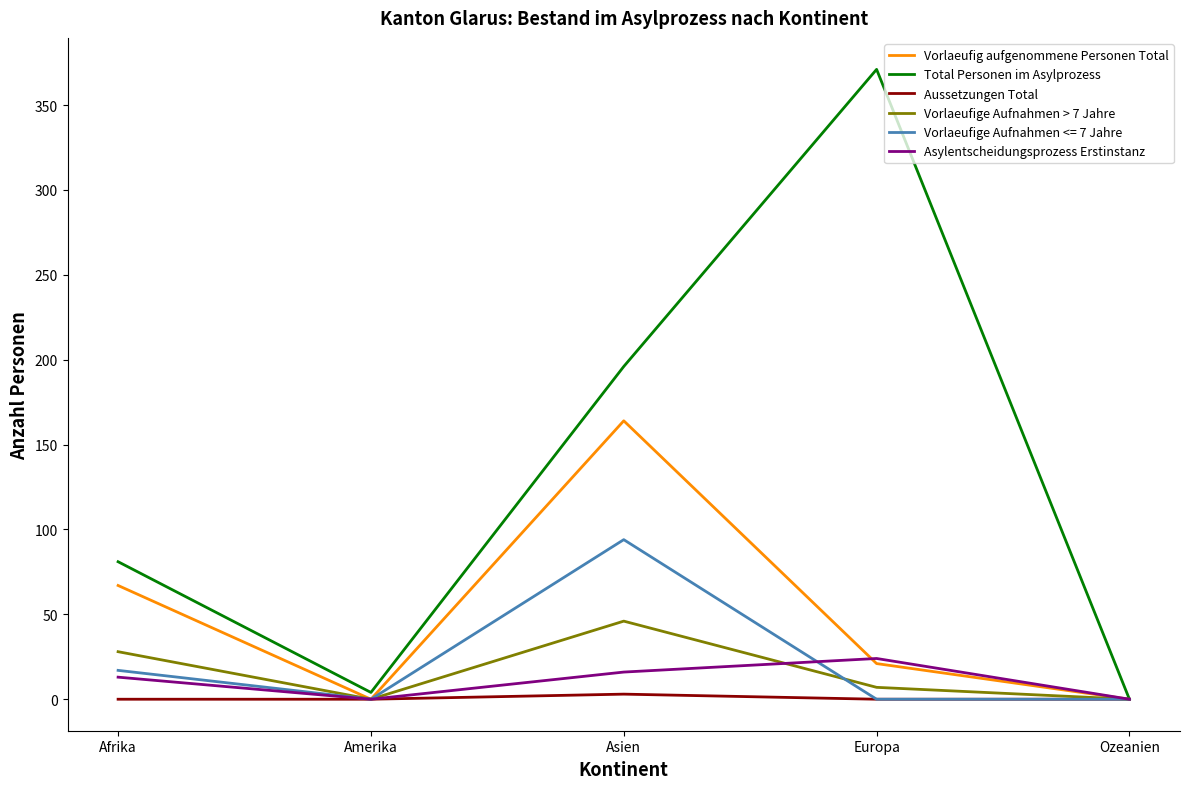

How many values in the Asylentscheidungsprozess Erstinstanz series are below 13?

2